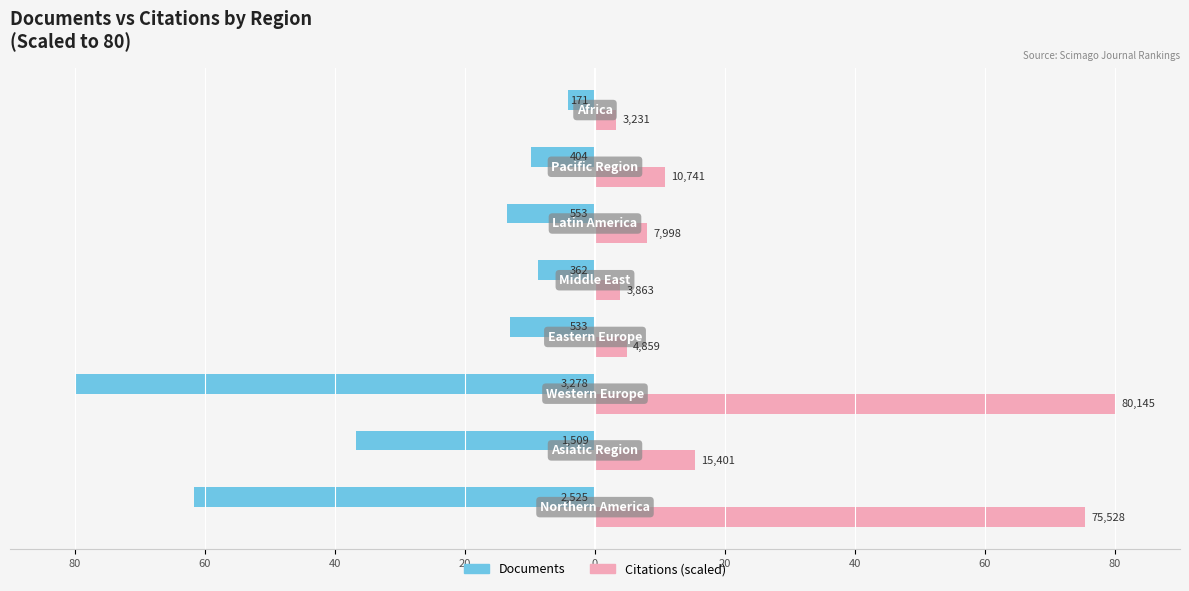

What are all the series names shown in the legend?

Documents, Citations (scaled)